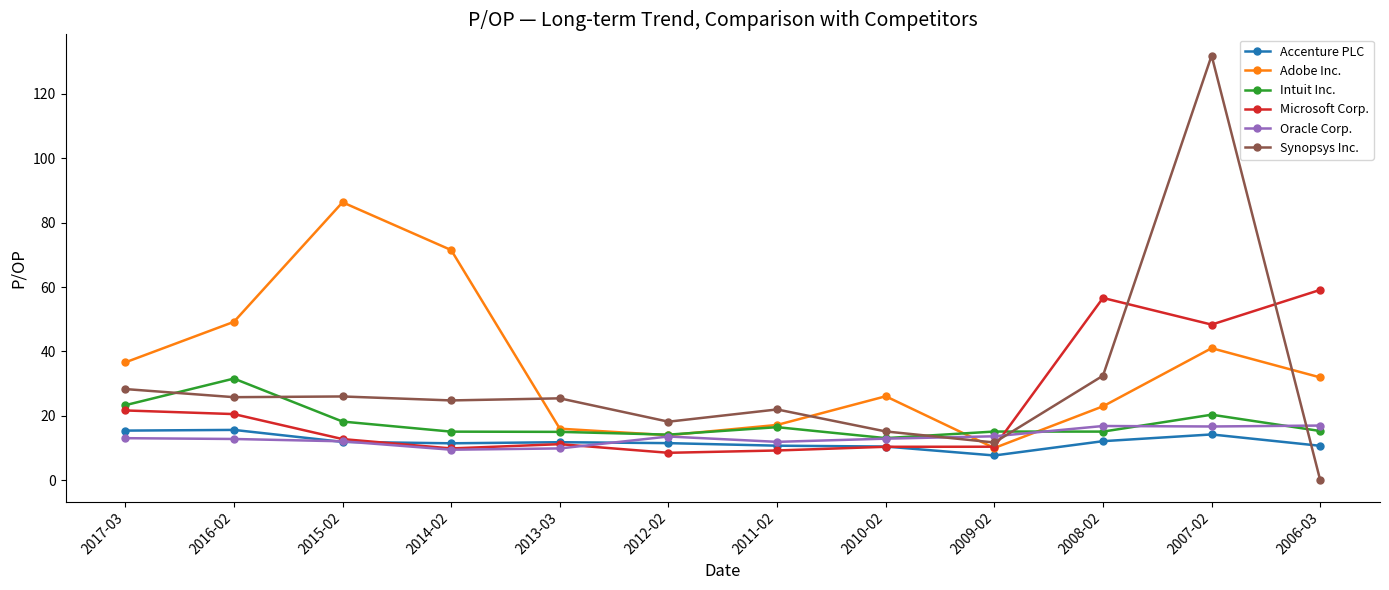

What is the difference between the maximum and minimum values in the Microsoft Corp. series?

50.6